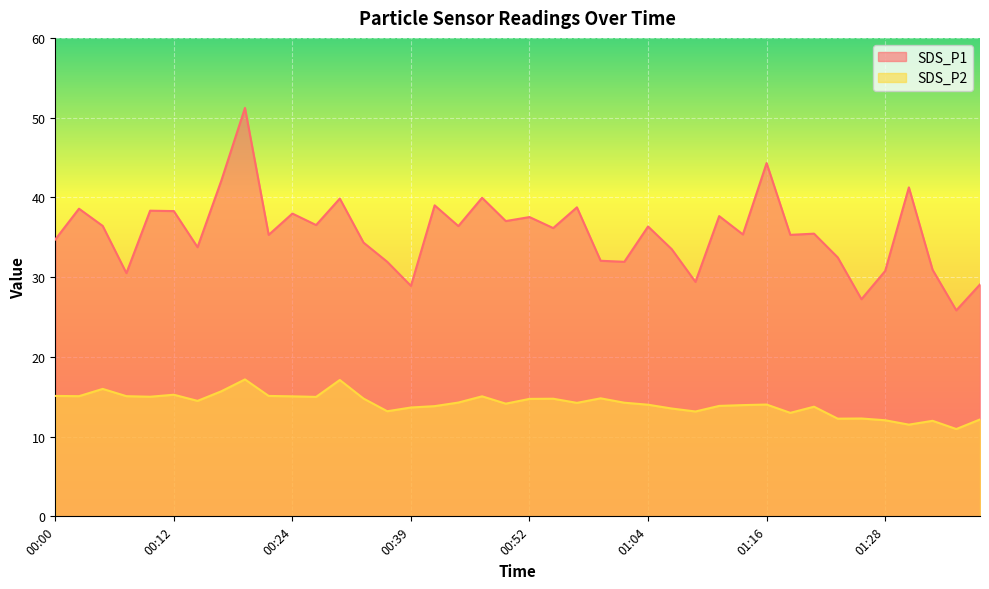

Does the chart display data point markers on the line(s)?

No